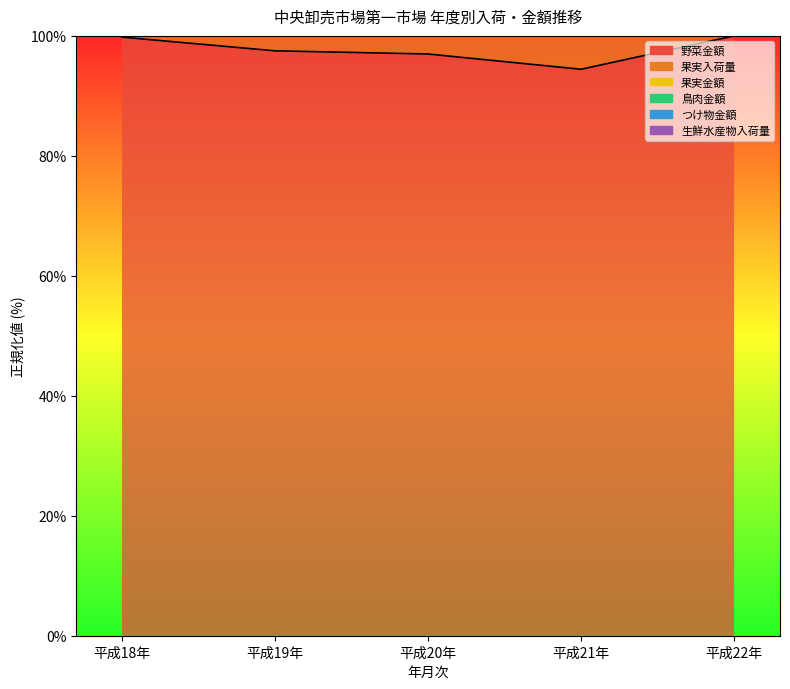

Is it true that 生鮮水産物入荷量 equals 188.1 at 平成21年?

True